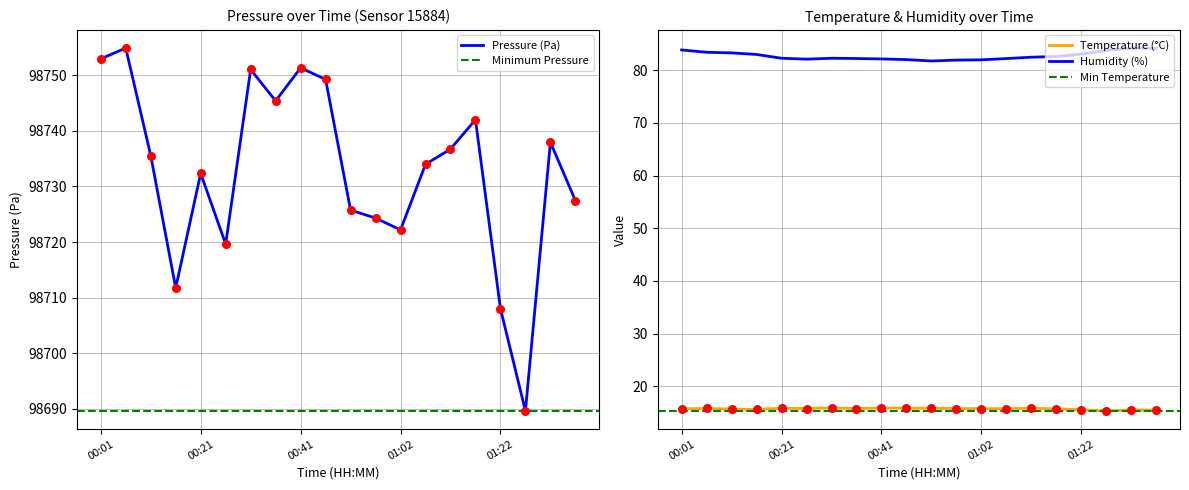

Which series reaches the minimum Y coordinate?

temperature